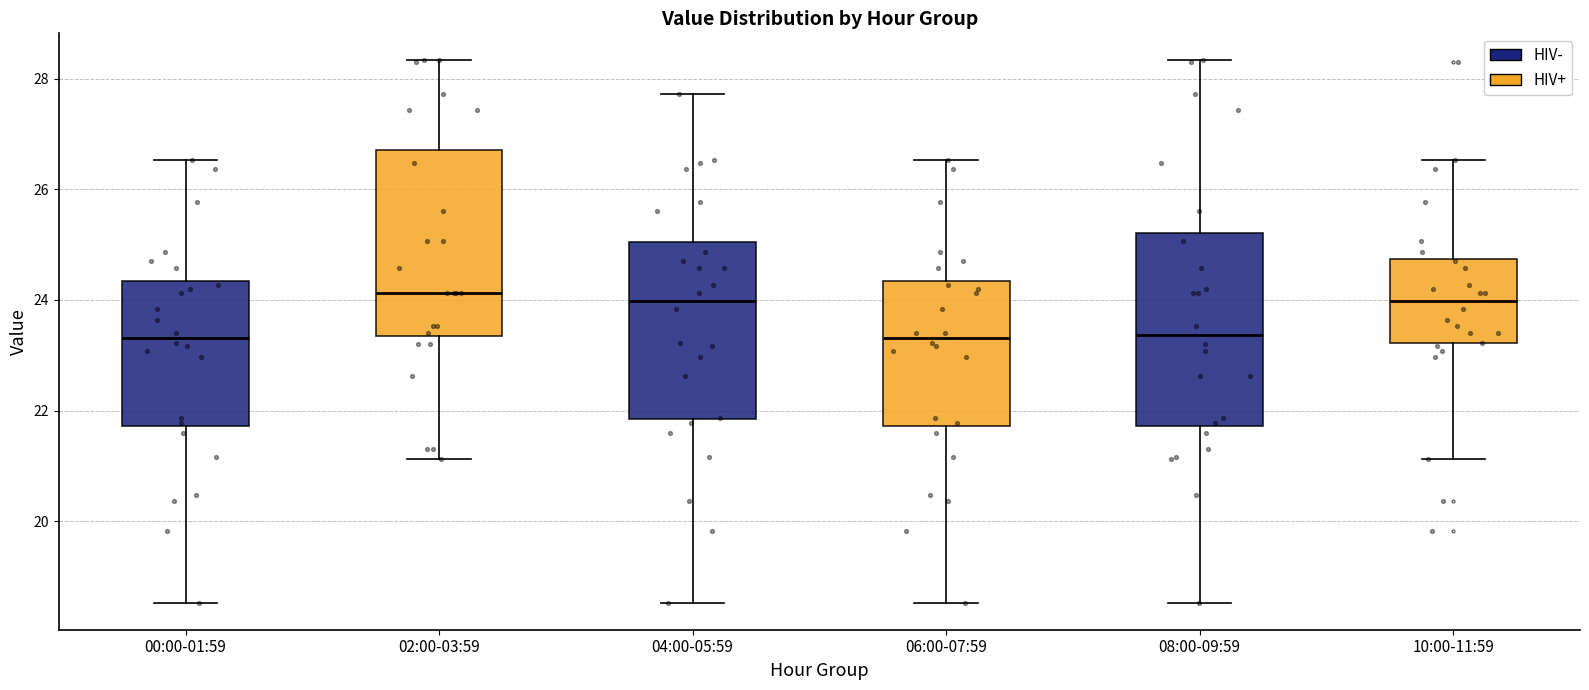

Reading left to right, read every box against the y-axis: the position of its median line, the range the box covers, and the ends of its whiskers. The values are not printed on the chart, so give them approximately, as read against the axis.

00:00-01:59: median 23.4, box 21.8 to 24.4, whiskers 18.6 to 26.6
02:00-03:59: median 24.2, box 23.4 to 26.8, whiskers 21.2 to 28.4
04:00-05:59: median 24.0, box 21.8 to 25.0, whiskers 18.6 to 27.8
06:00-07:59: median 23.4, box 21.8 to 24.4, whiskers 18.6 to 26.6
08:00-09:59: median 23.4, box 21.8 to 25.2, whiskers 18.6 to 28.4
10:00-11:59: median 24.0, box 23.2 to 24.8, whiskers 21.2 to 26.6